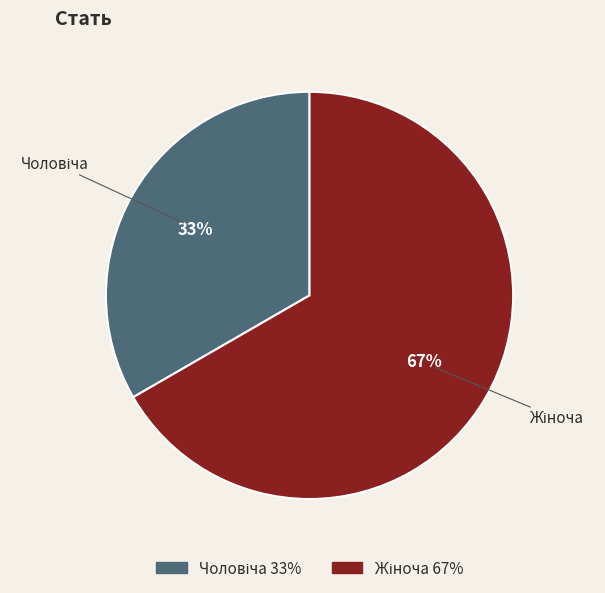

How many segments does this pie chart have?

2